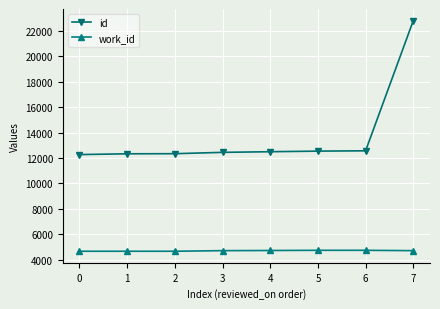

How many work_id values are between 4671 and 4745?

8